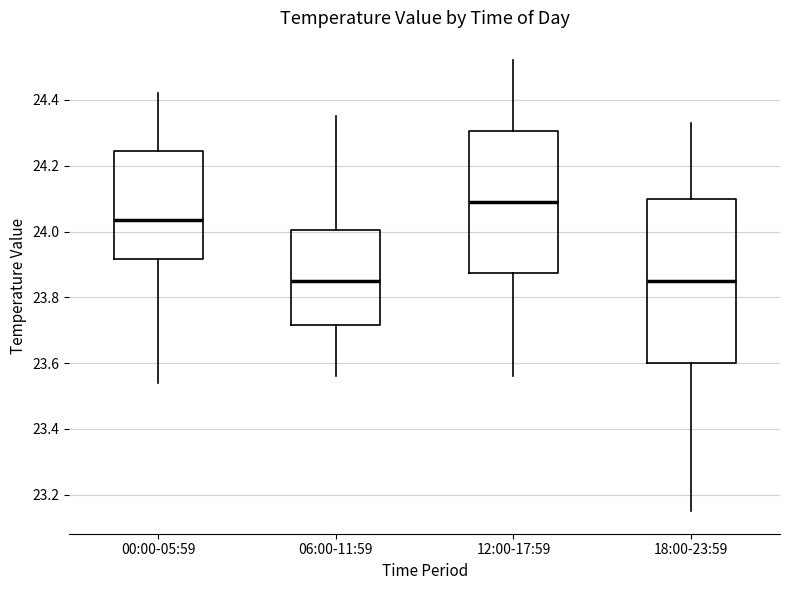

Which box has the highest median line?

12:00-17:59